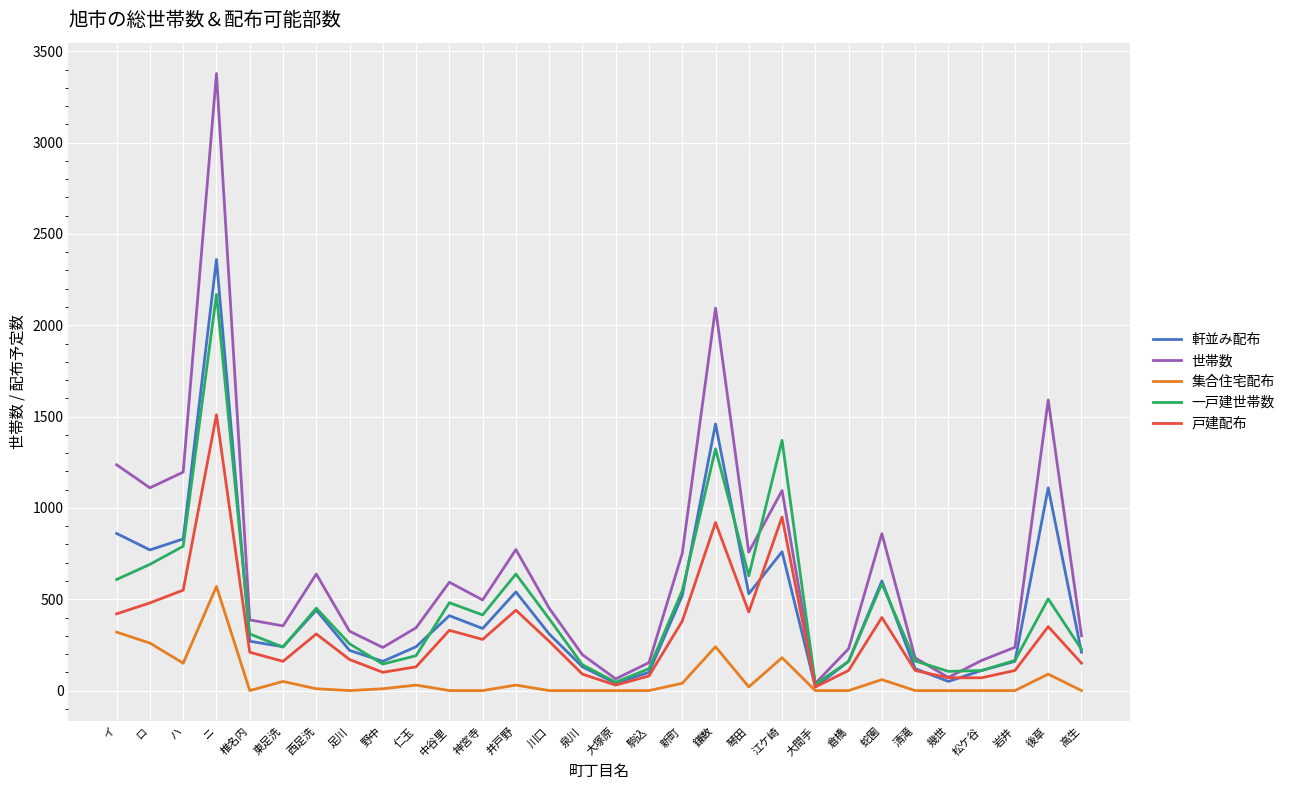

How many distinct data groups are displayed?

5